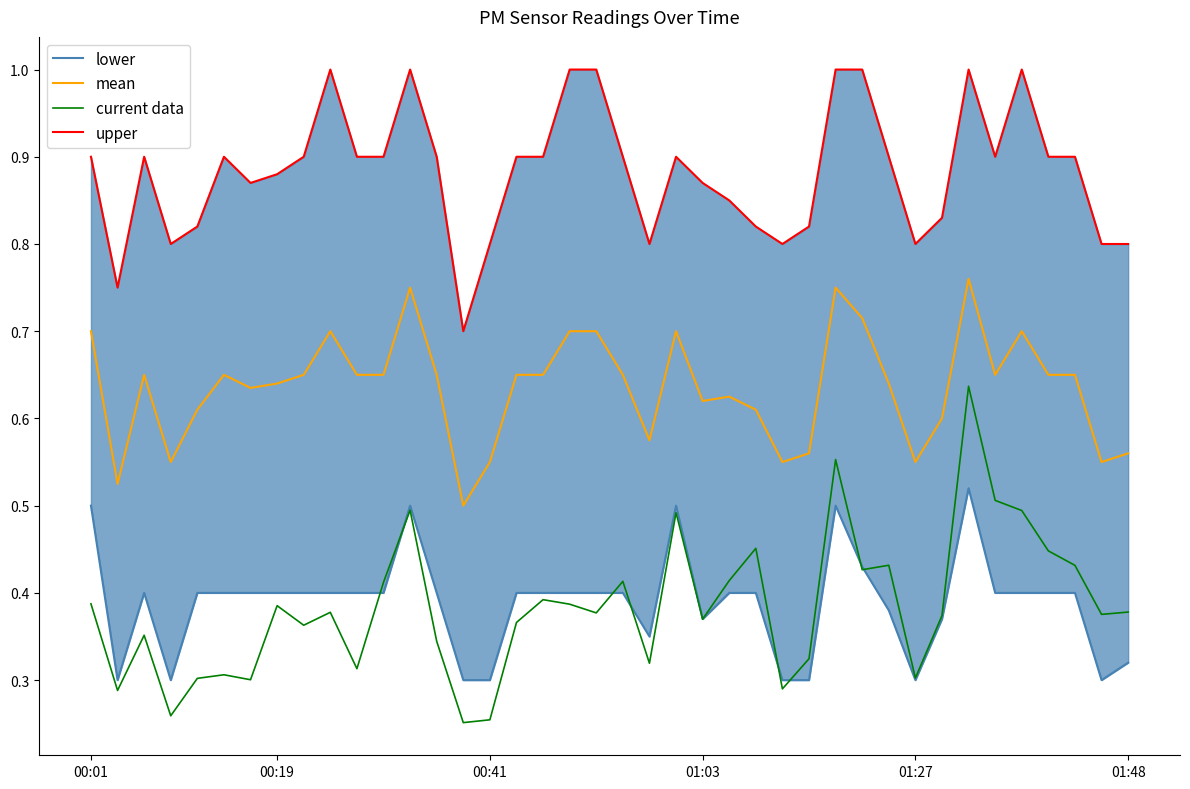

True or false: mean and current data cross at least once.

False